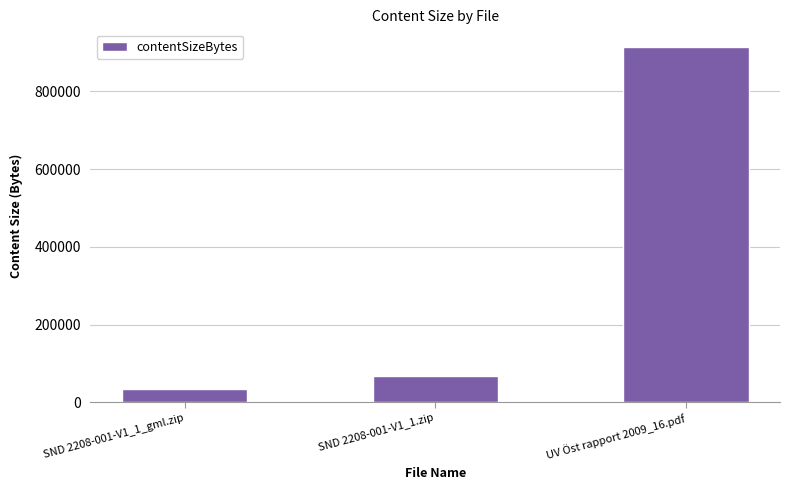

Rank the categories by value from lowest to highest.

SND 2208-001-V1_1_gml.zip, SND 2208-001-V1_1.zip, UV Öst rapport 2009_16.pdf